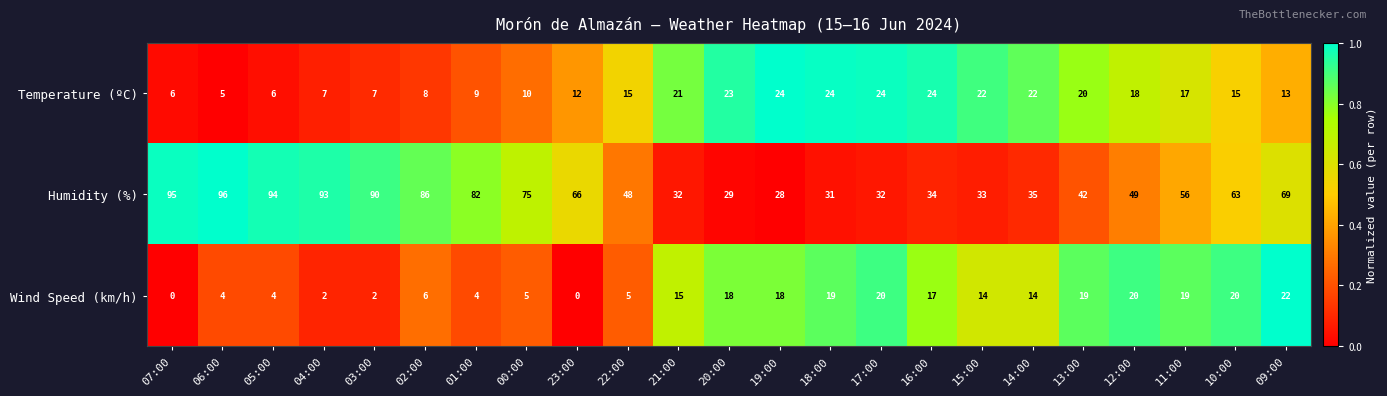

Which series has the largest range (max minus min)?

Humidity (%)